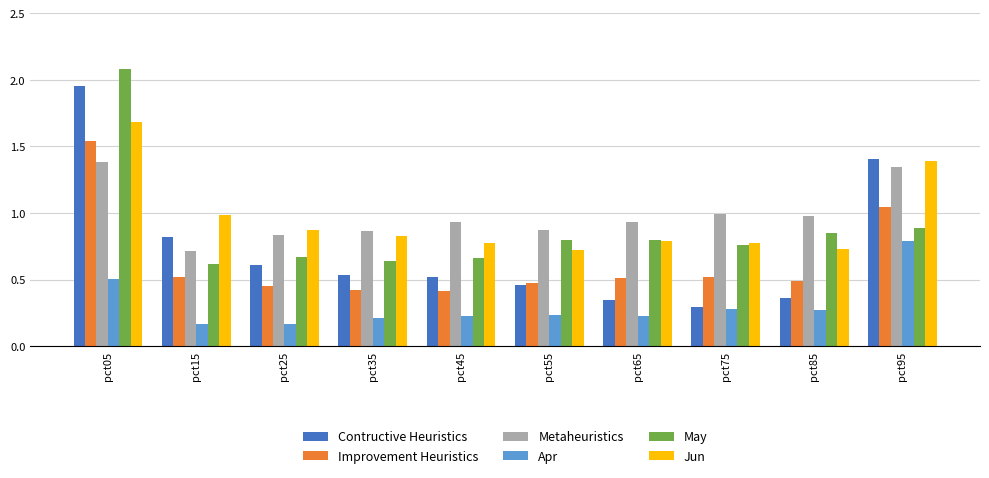

At which category is the sum across all series the highest?

pct05